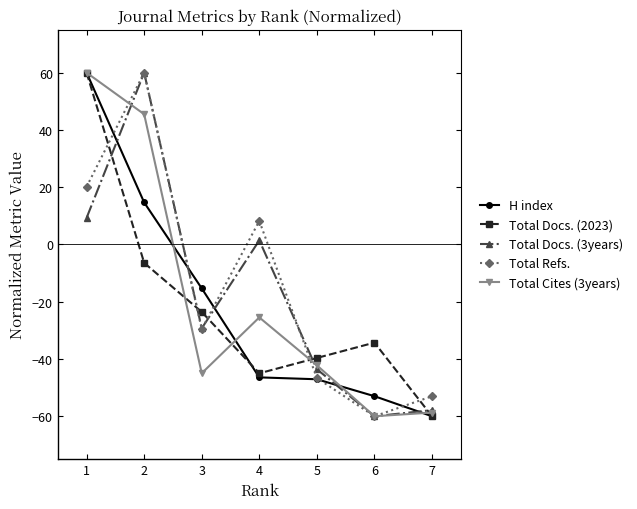

How many intersections are there between Total Docs. (2023) and Total Docs. (3years)?

5